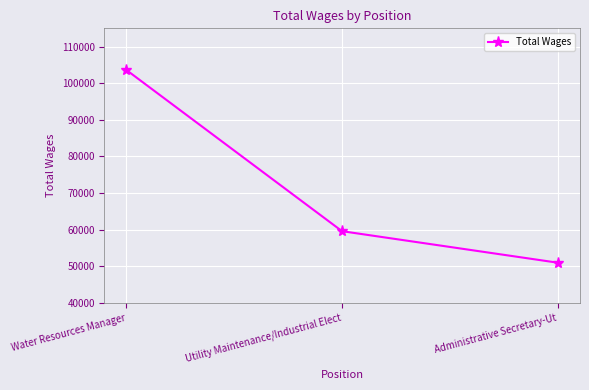

Does the chart display data point markers on the line(s)?

Yes